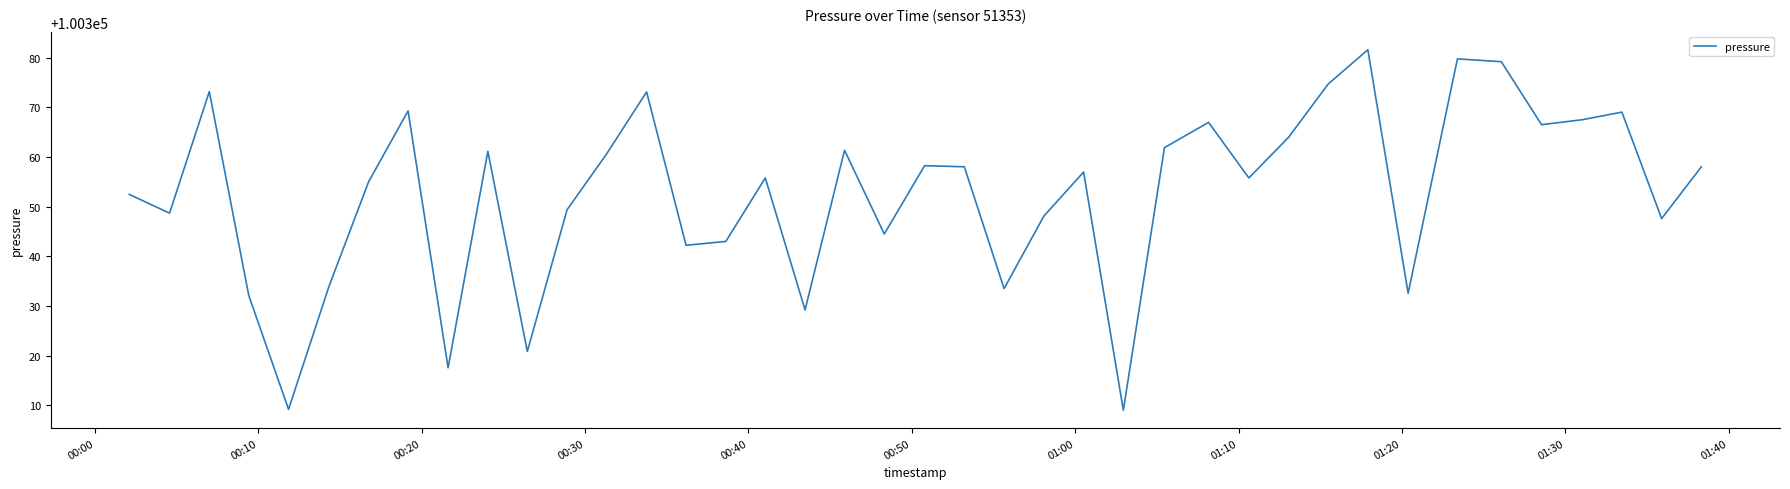

Does the chart have visible grid lines?

No